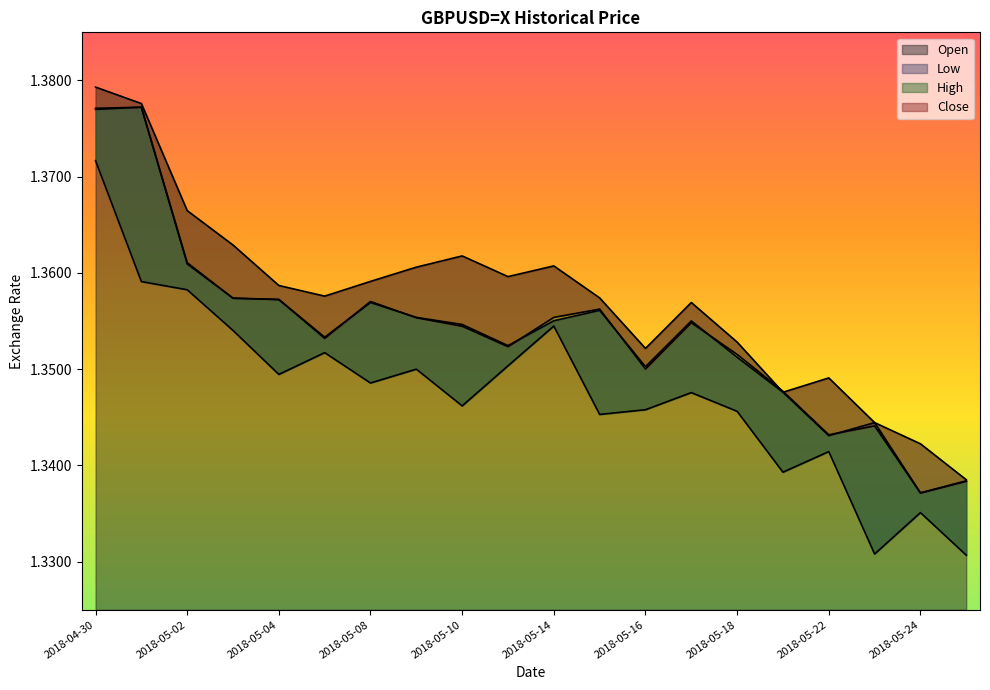

What is the sum of all Close values?

27.1